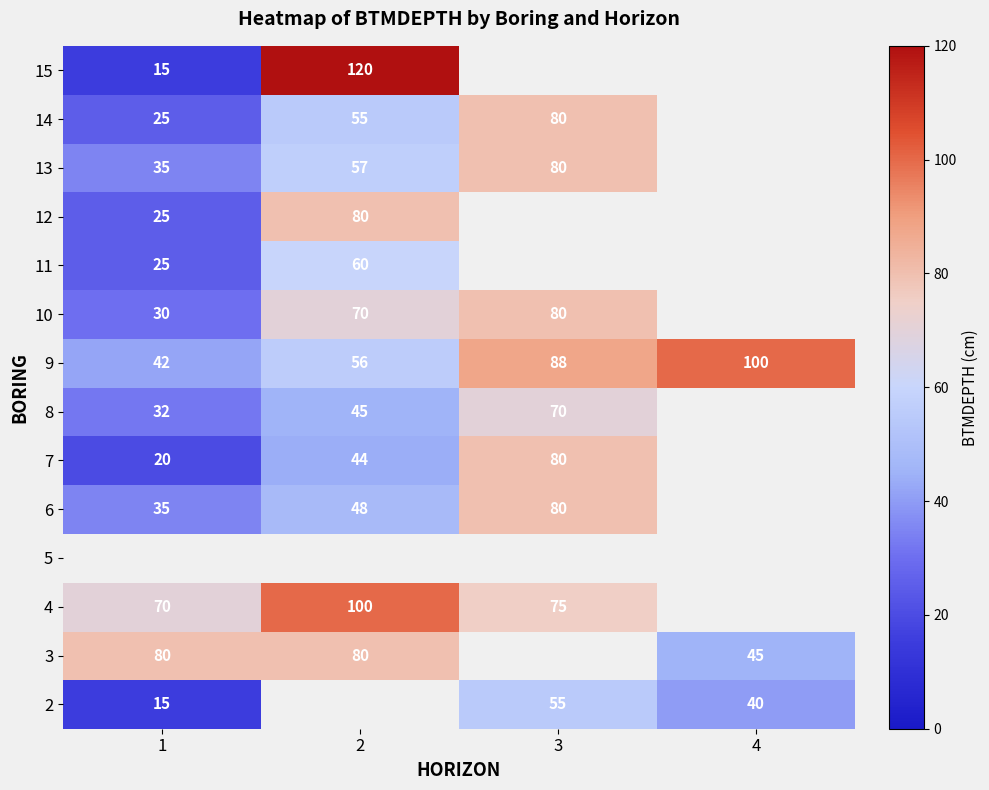

At which category does the chart reach its minimum across all series?

1